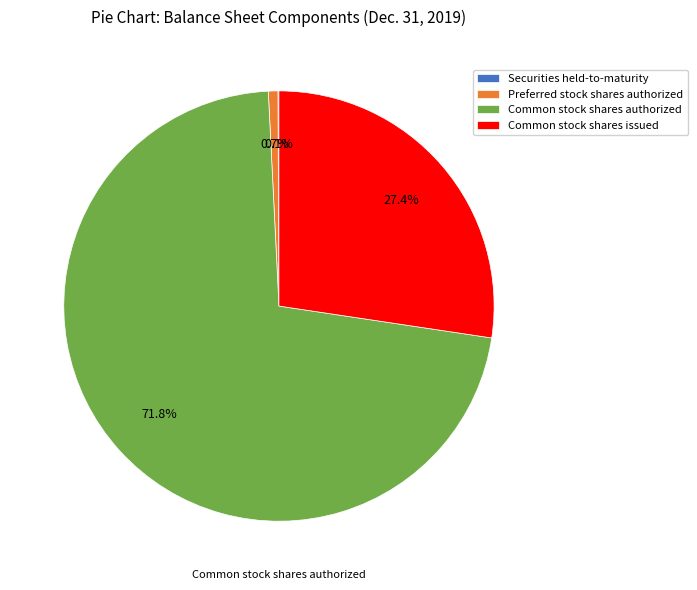

The Common stock shares authorized slice represents 72% of the pie. True or false?

True